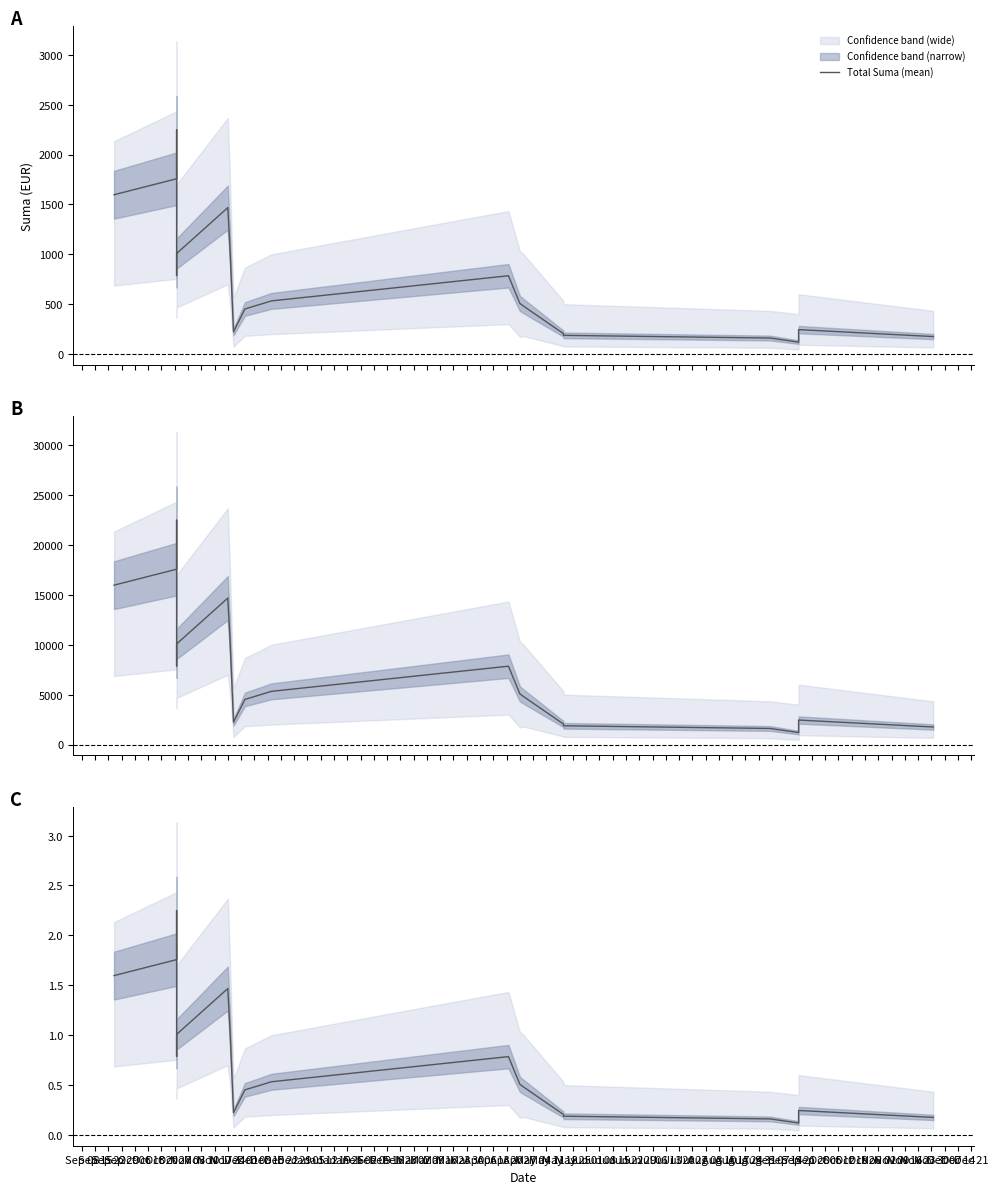

Count the number of data series in this chart.

1